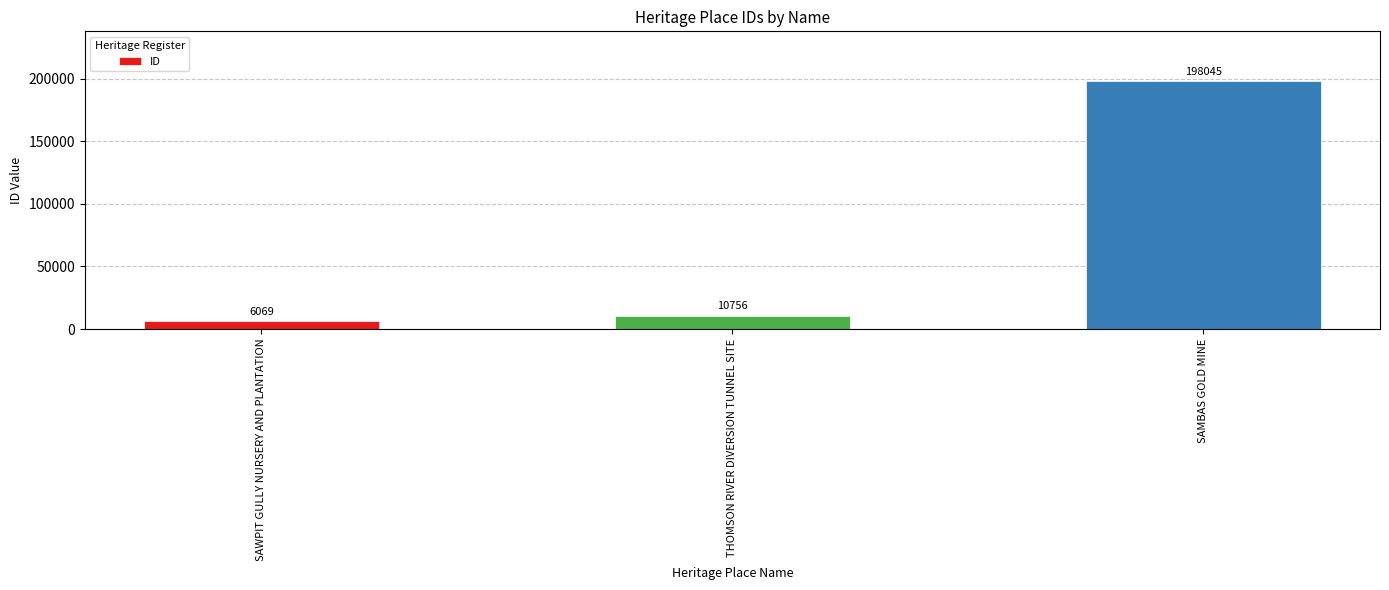

Are the bars horizontal?

No